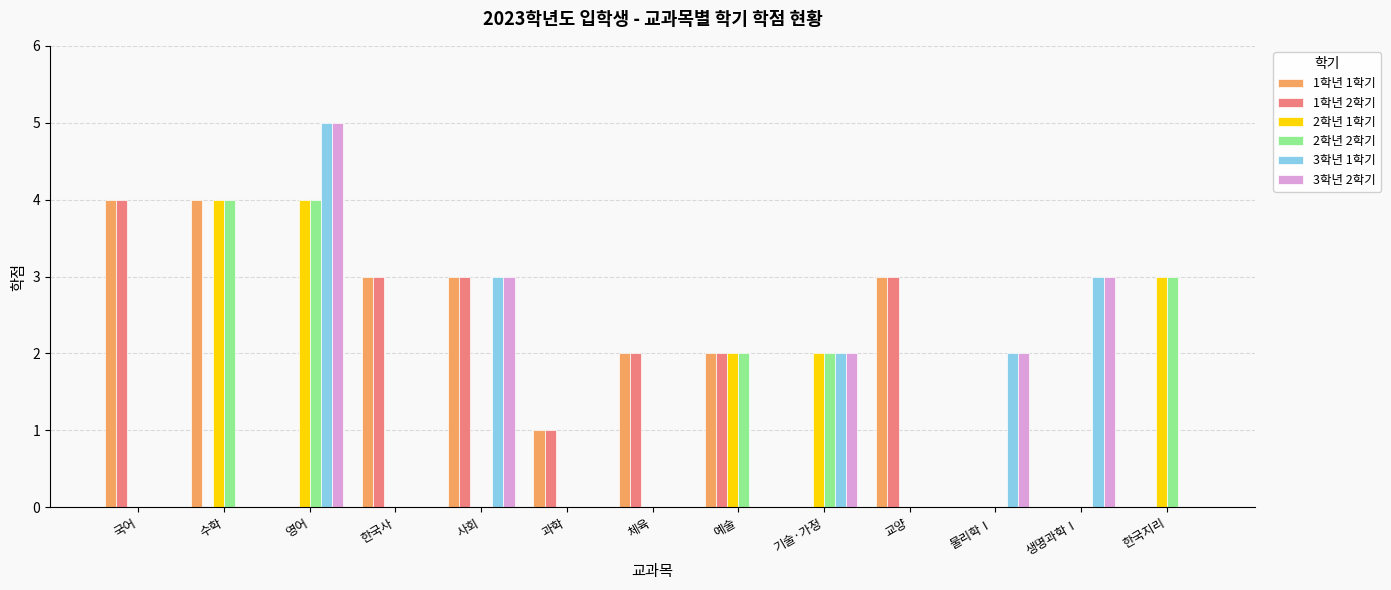

True or false: 2학년 1학기 has a value of 0 at 과학.

True